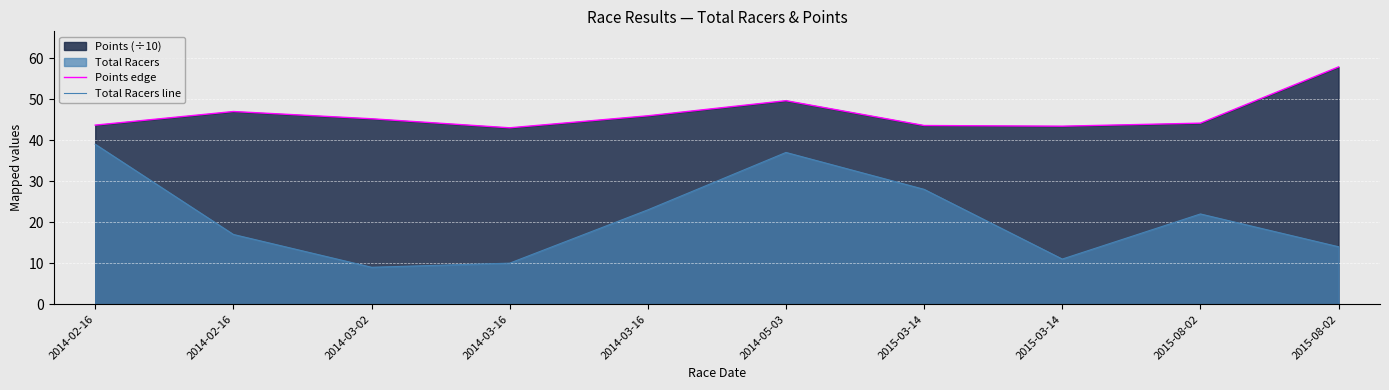

Where does the Total Racers line series first go above 22?

2014-02-16